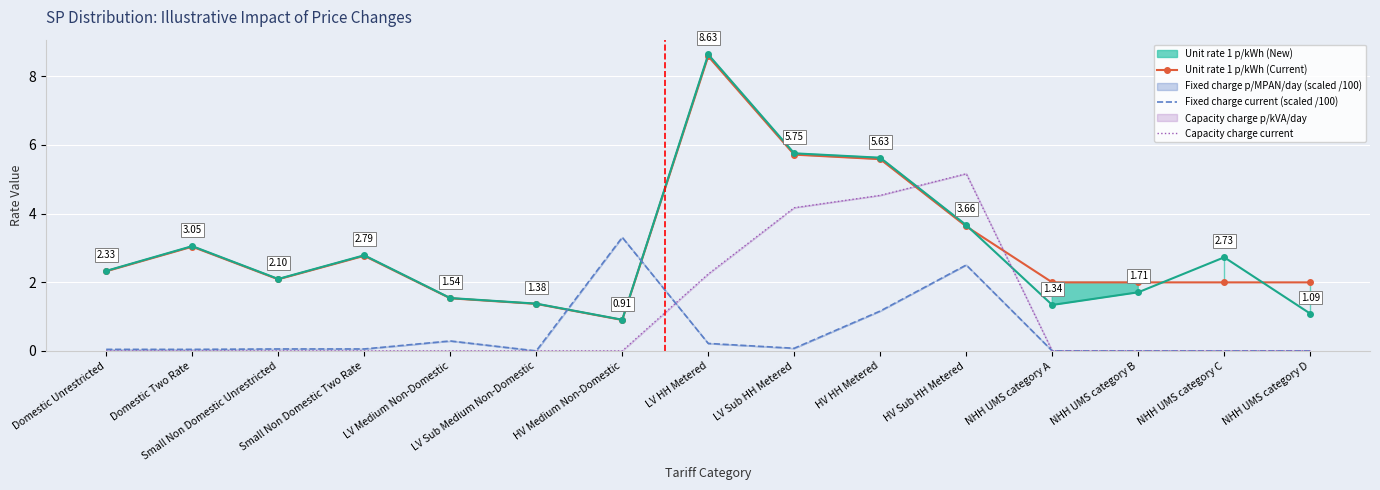

True or false: Unit rate 1 p/kWh (Current) and Capacity charge current cross at least once.

True